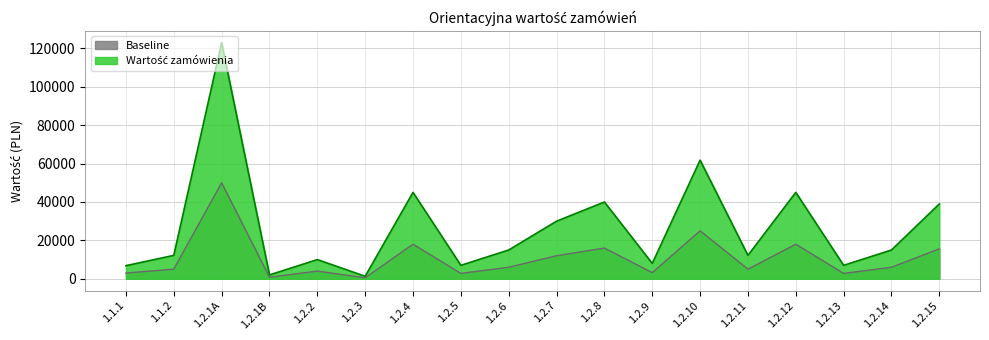

What is the highest value of the Wartość zamówienia series?

123000.0